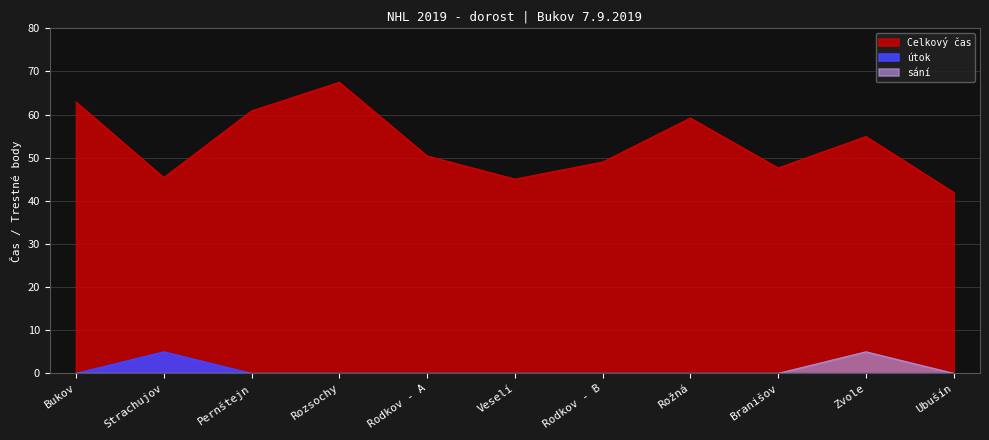

The útok series shows 0.0 at Zvole. True or false?

True